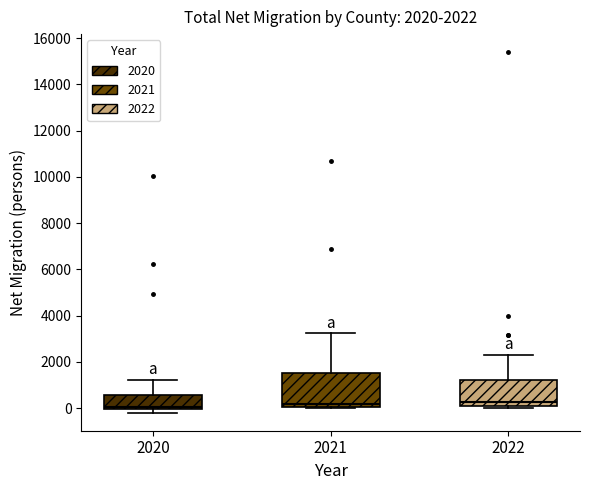

Which box is the tallest, from its lower edge to its upper edge?

2021